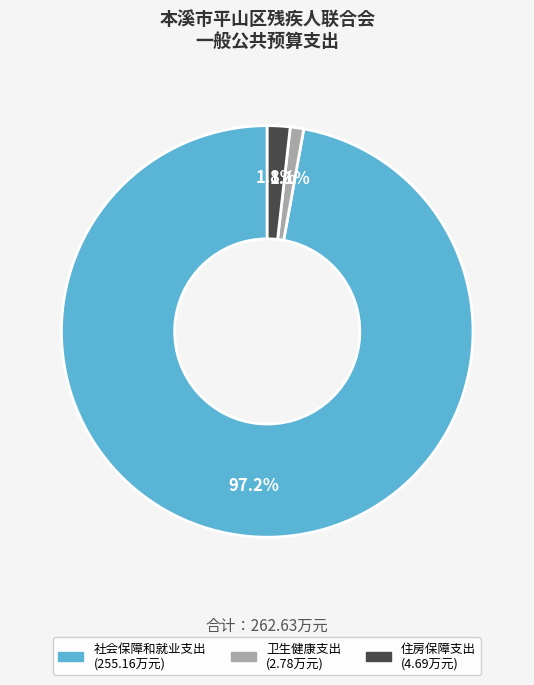

Does any single category account for the majority?

Yes